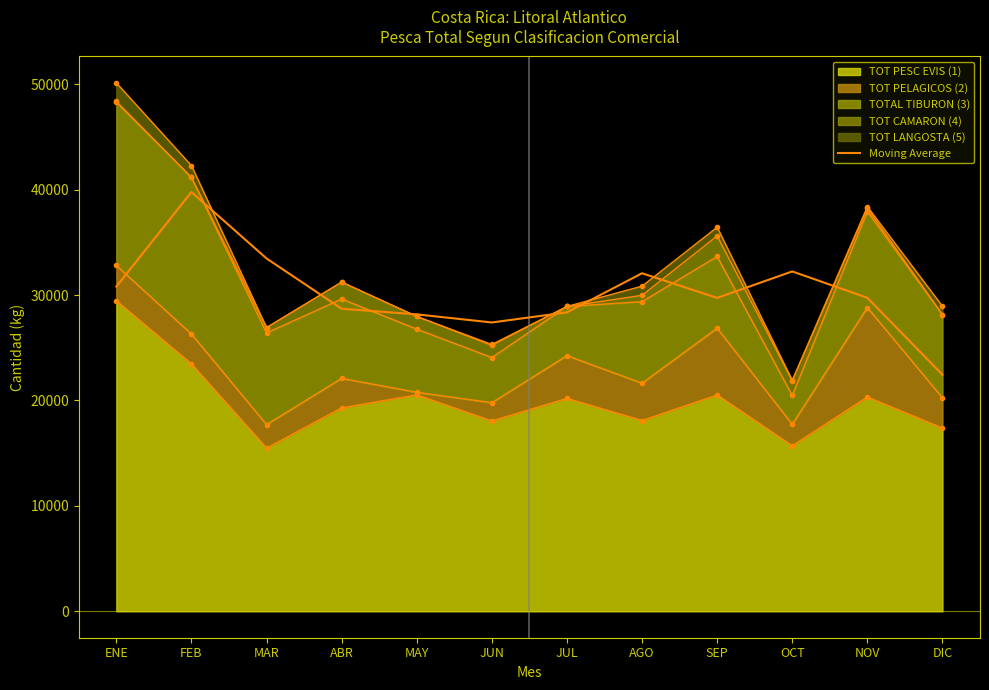

What is the ratio of the value at JUL to the value at NOV?

1.0